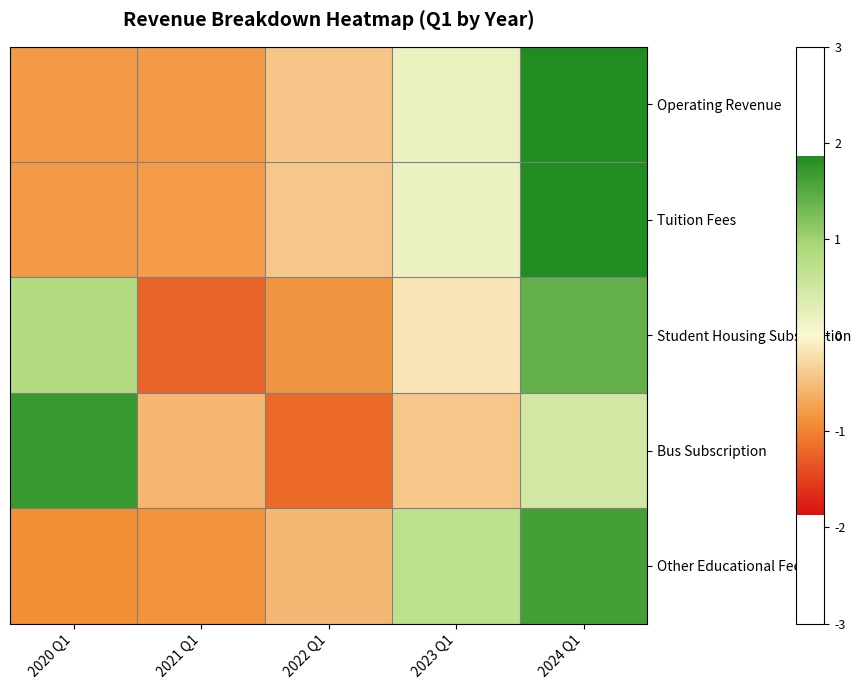

Which series has the largest total across all categories?

Bus Subscription